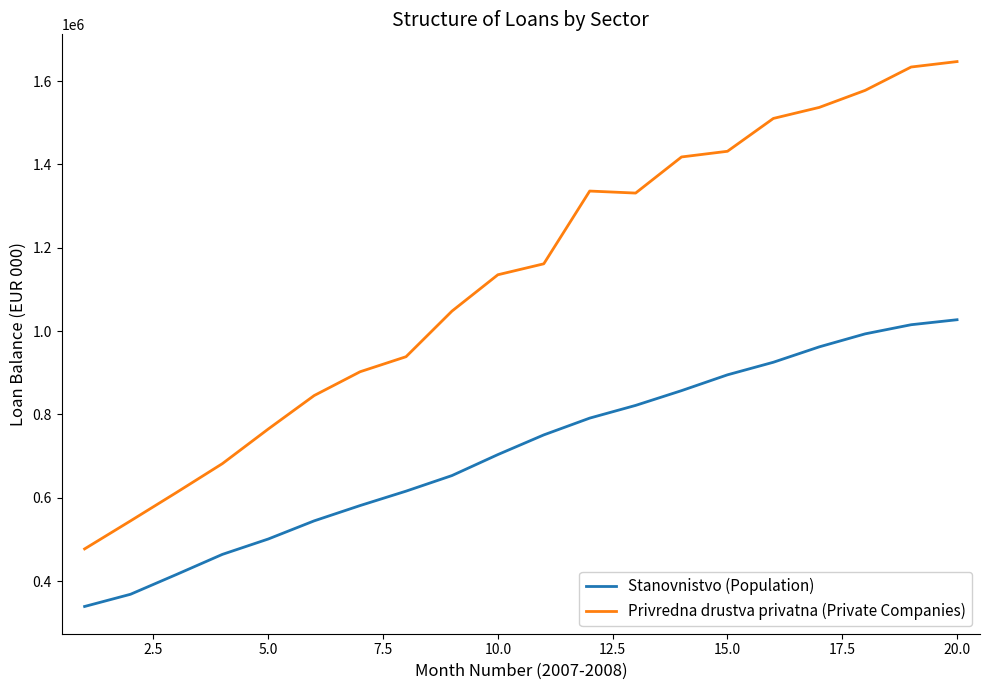

What is the lowest value of the Stanovnistvo (Population) series?

339016